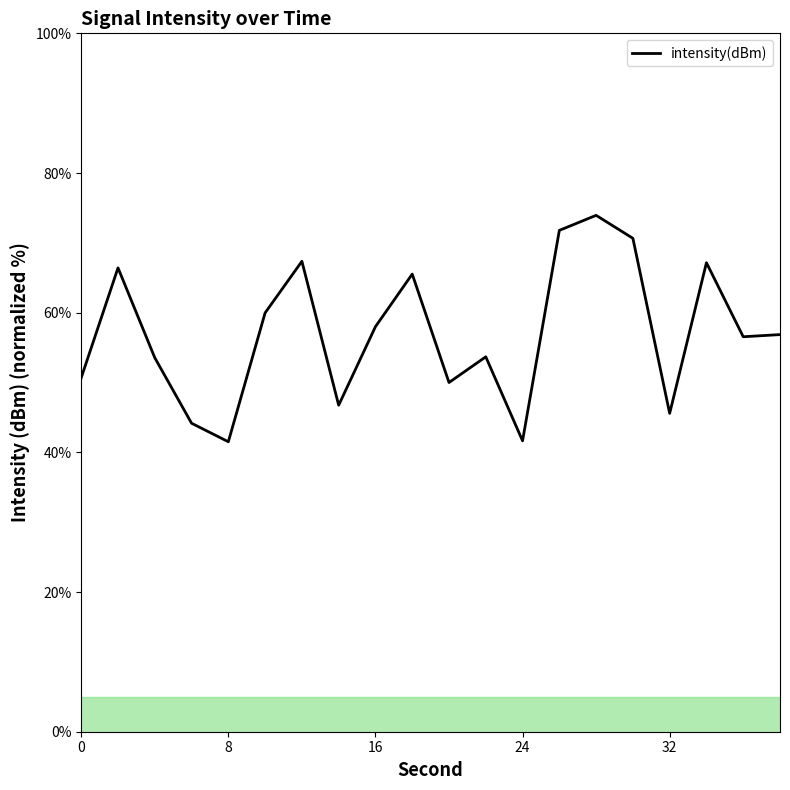

What is the smallest value displayed?

41.5